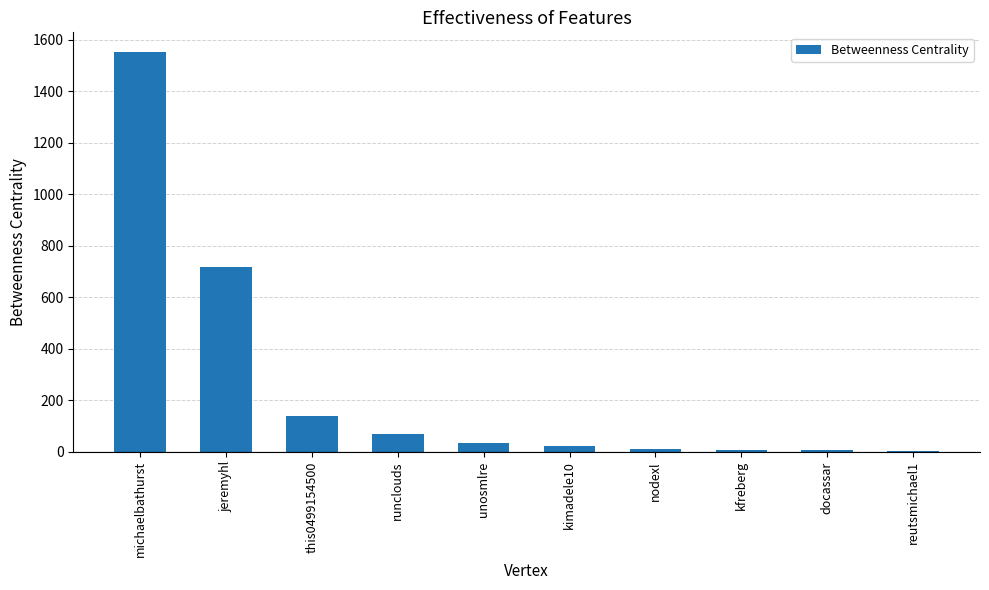

Which category has the highest value across all series?

michaelbathurst